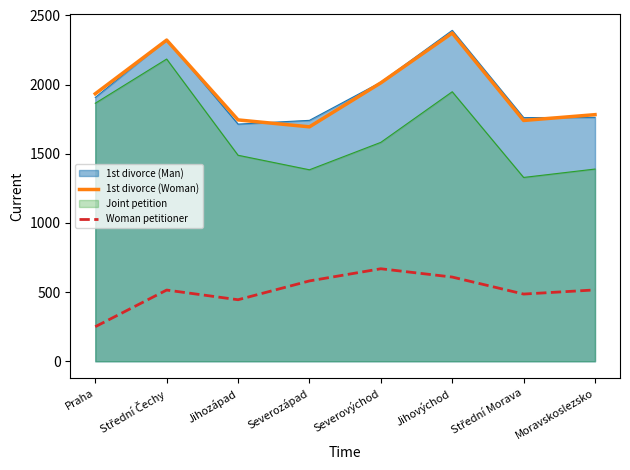

Which has a higher value, Střední Čechy or Severozápad?

Střední Čechy